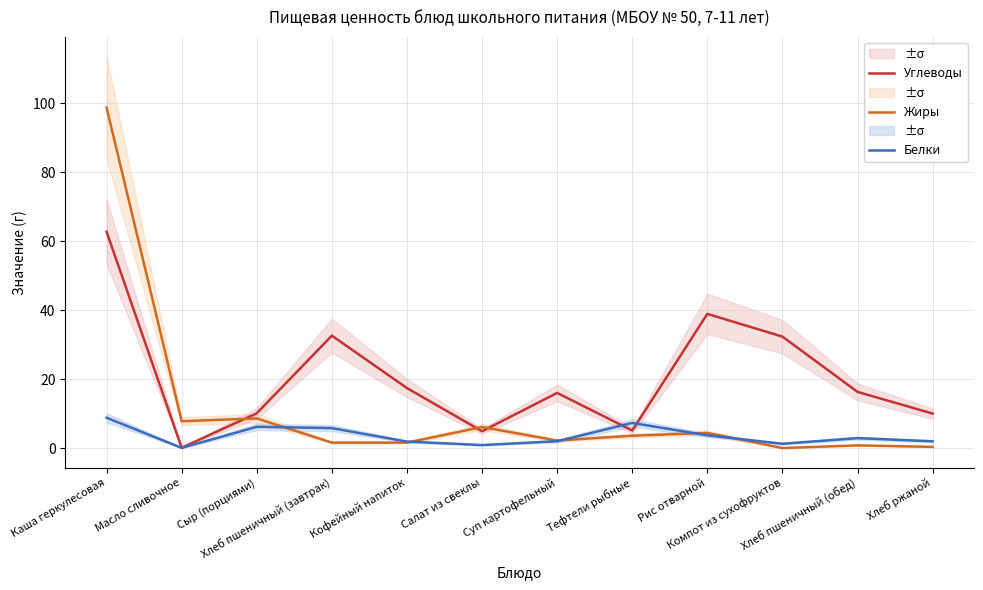

In Белки, how many points are higher than both neighbors (excluding endpoints)?

3